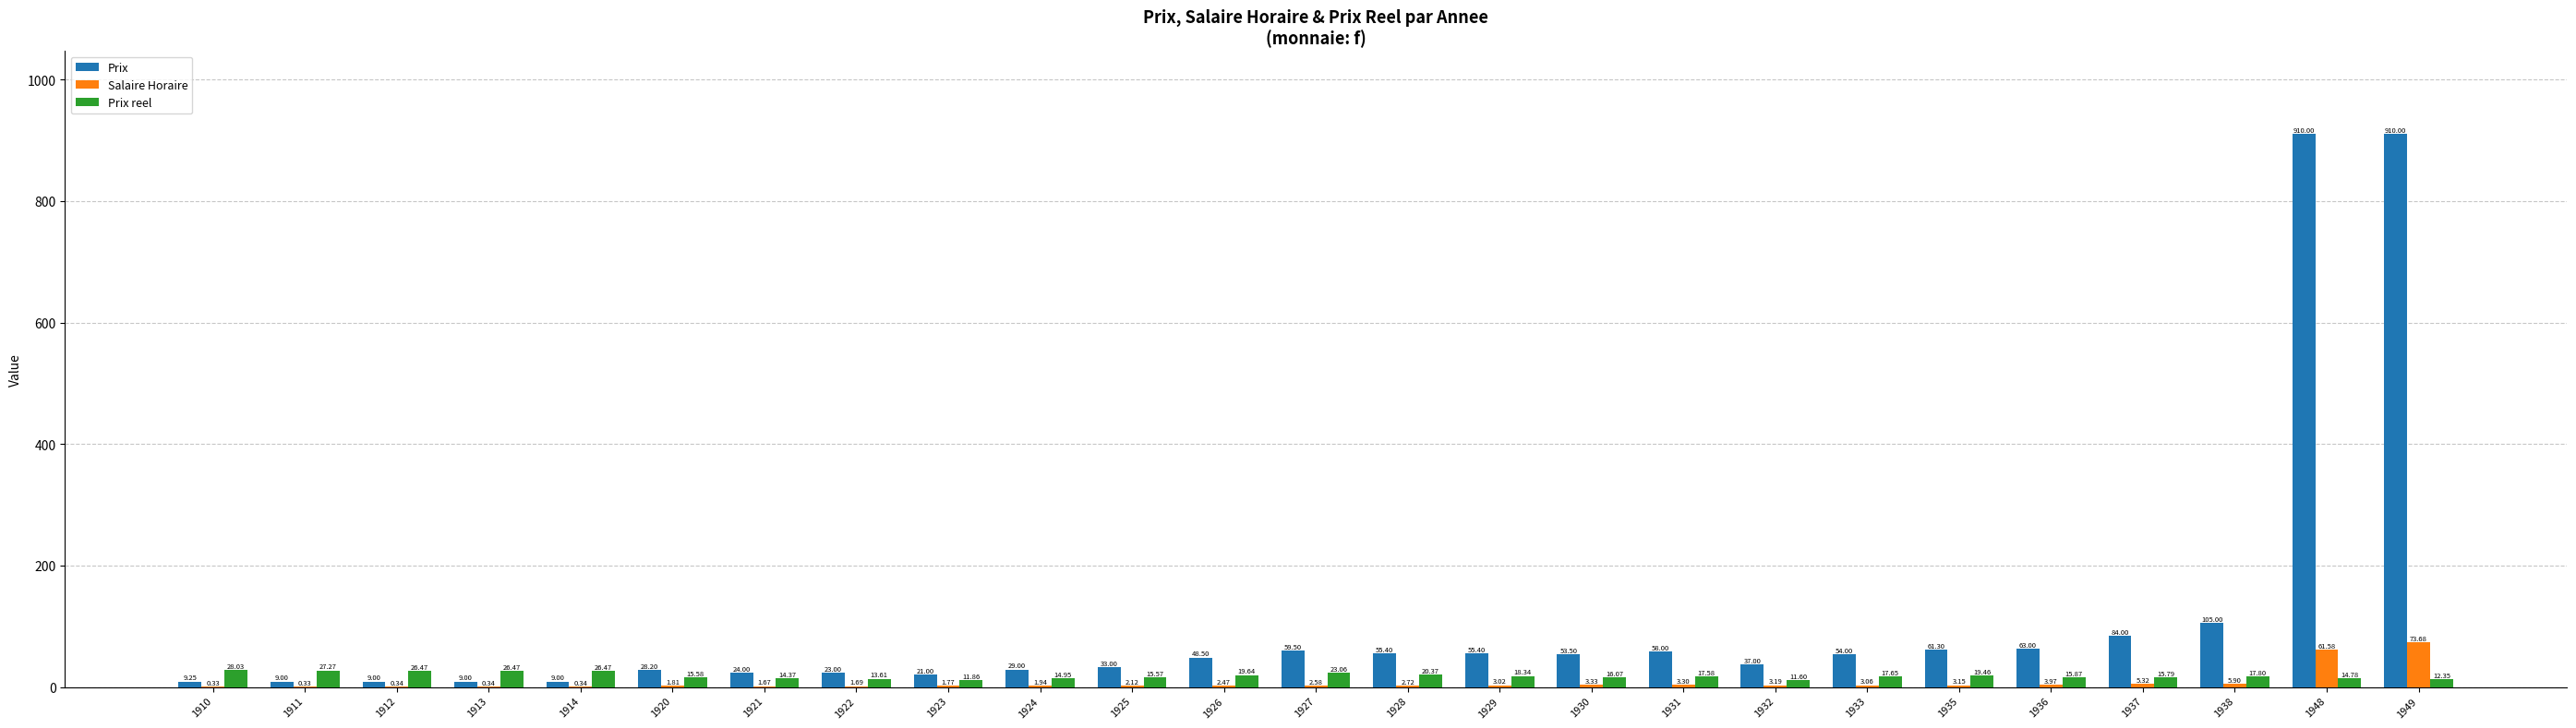

Where does the Prix series first go above 48?

1926